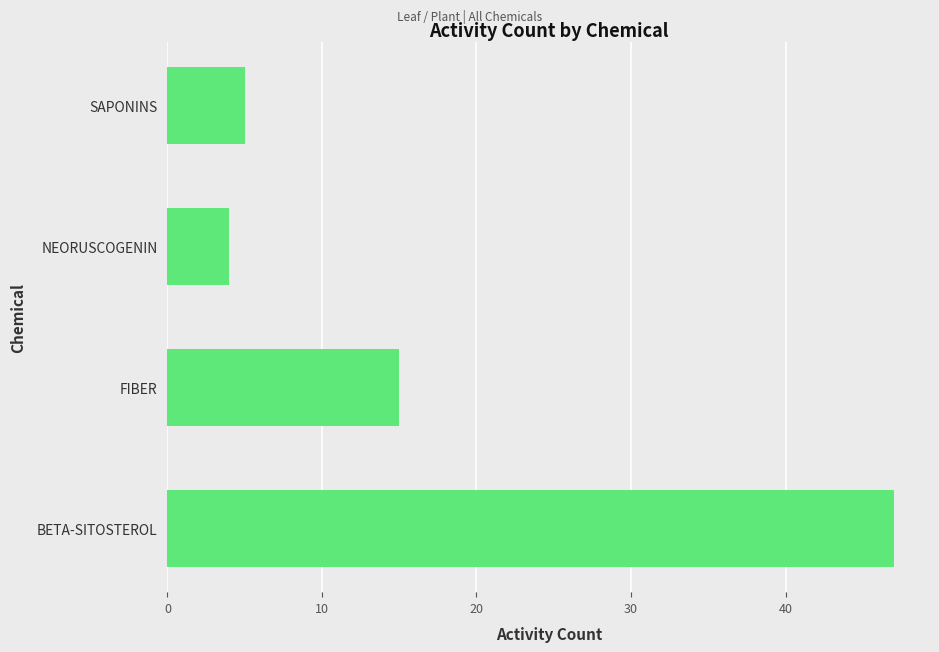

How many bars are there in total?

4